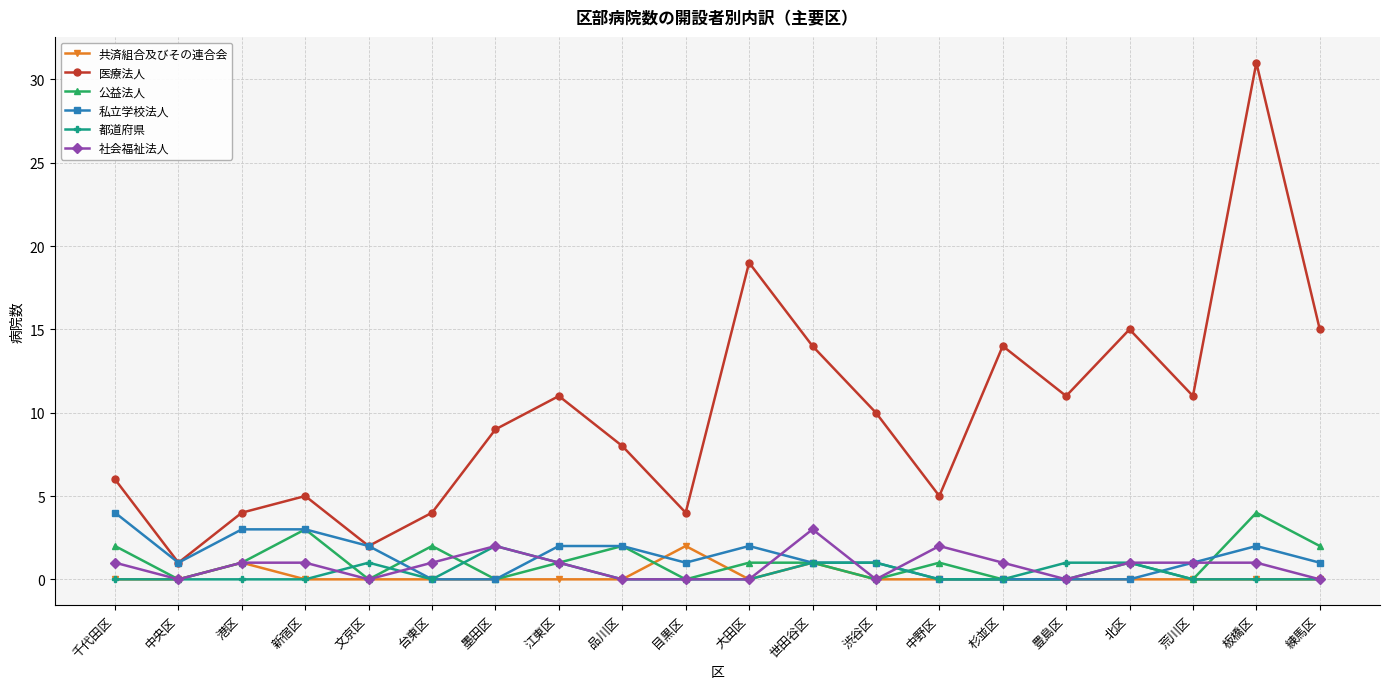

What is the total value across all series at 港区?

10